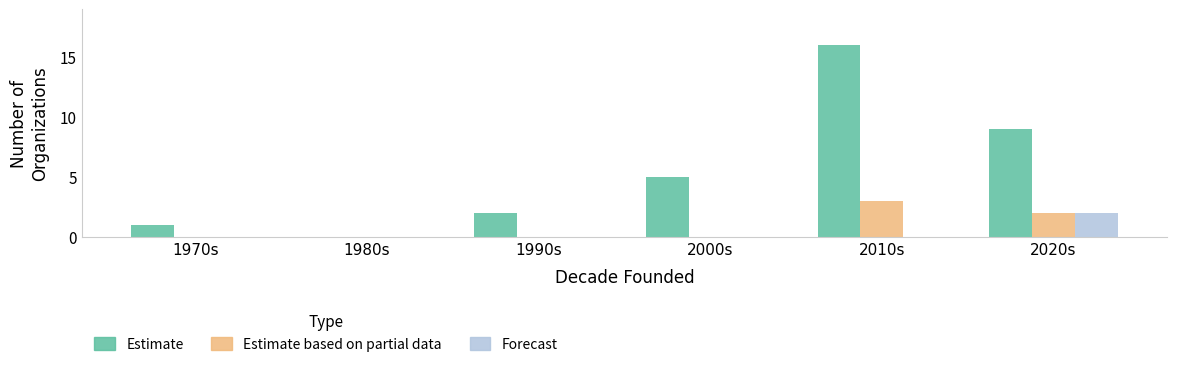

Where is Estimate nearest to the value 8?

2020s